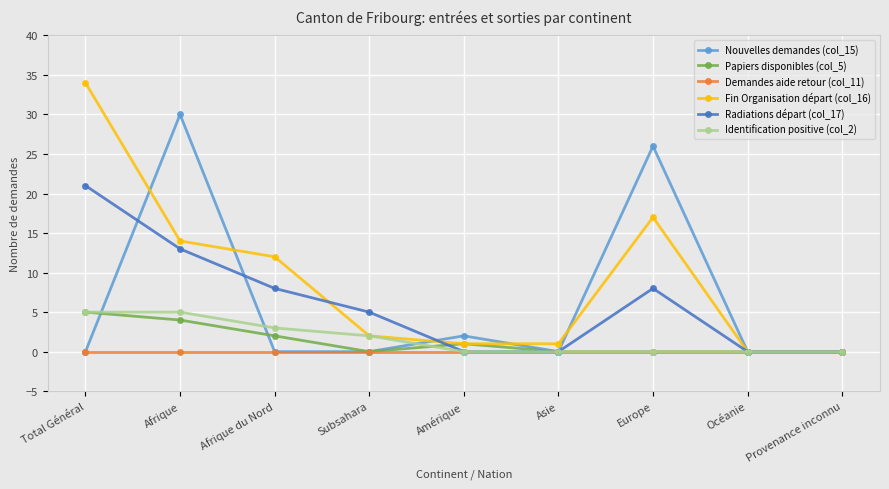

Reading right to left, what are all the values shown in this chart?

Nouvelles demandes (col_15): Provenance inconnu=0	Océanie=0	Europe=26	Asie=0	Amérique=2	Subsahara=0	Afrique du Nord=0	Afrique=30	Total Général=0
Papiers disponibles (col_5): Provenance inconnu=0	Océanie=0	Europe=0	Asie=0	Amérique=1	Subsahara=0	Afrique du Nord=2	Afrique=4	Total Général=5
Demandes aide retour (col_11): Provenance inconnu=0	Océanie=0	Europe=0	Asie=0	Amérique=0	Subsahara=0	Afrique du Nord=0	Afrique=0	Total Général=0
Fin Organisation départ (col_16): Provenance inconnu=0	Océanie=0	Europe=17	Asie=1	Amérique=1	Subsahara=2	Afrique du Nord=12	Afrique=14	Total Général=34
Radiations départ (col_17): Provenance inconnu=0	Océanie=0	Europe=8	Asie=0	Amérique=0	Subsahara=5	Afrique du Nord=8	Afrique=13	Total Général=21
Identification positive (col_2): Provenance inconnu=0	Océanie=0	Europe=0	Asie=0	Amérique=0	Subsahara=2	Afrique du Nord=3	Afrique=5	Total Général=5